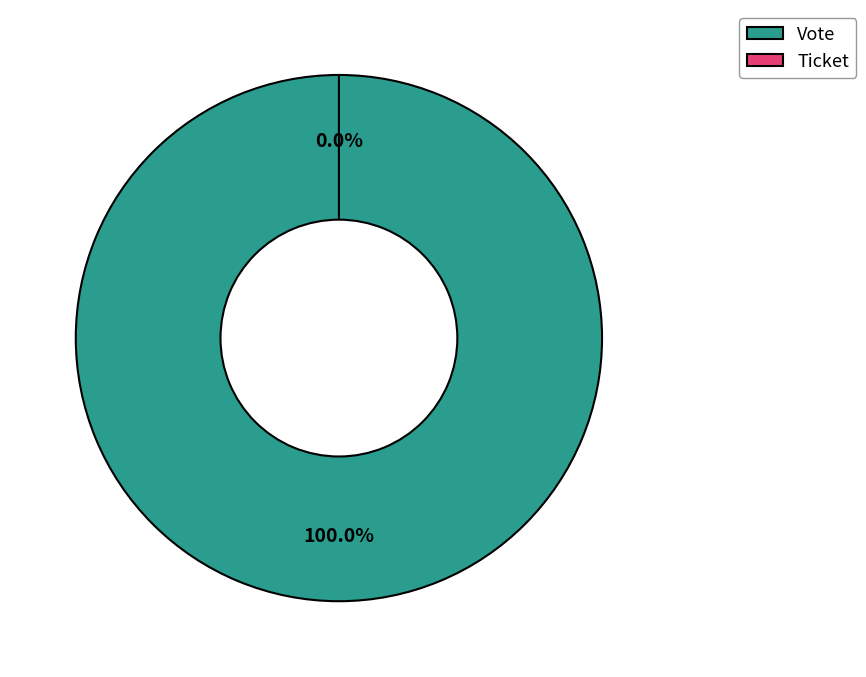

Which category accounts for the majority?

Vote